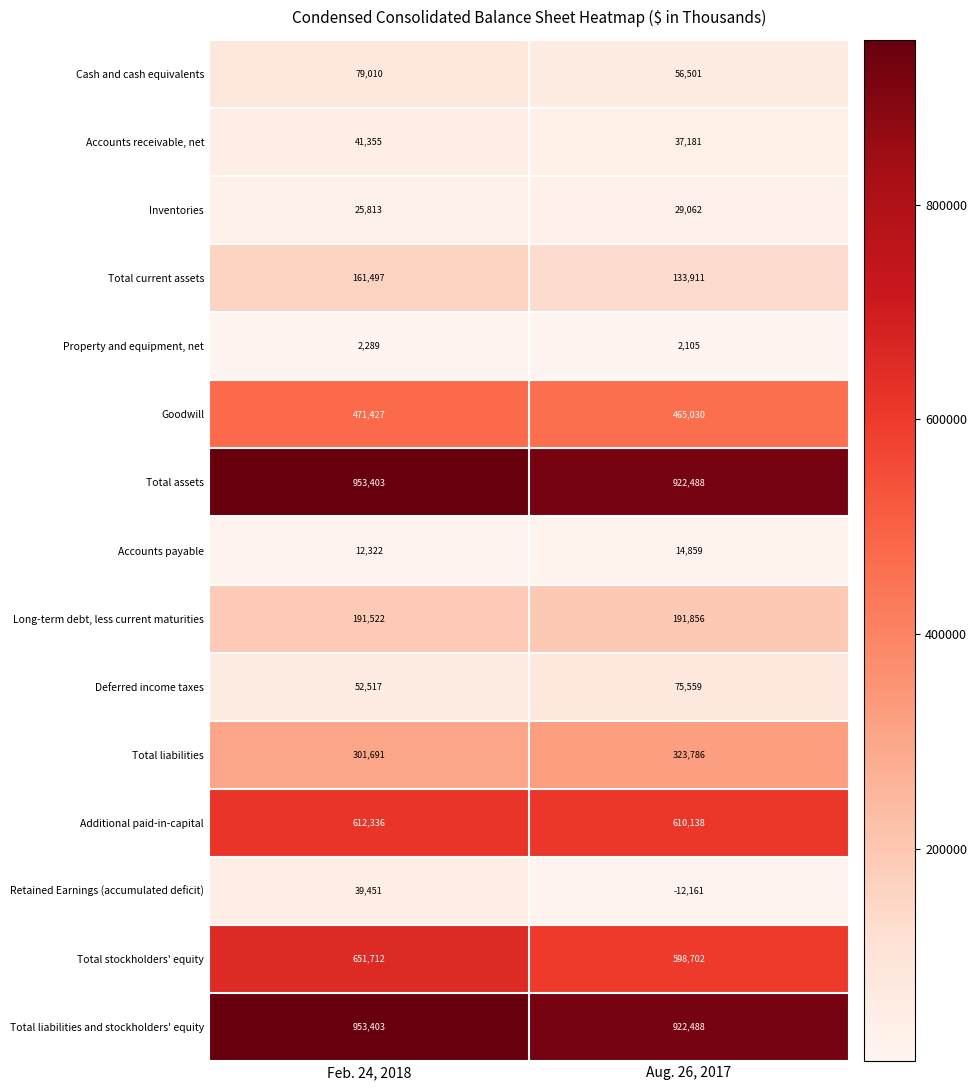

Reading left to right, what are all the values shown in this chart?

Cash and cash equivalents: Feb. 24, 2018=79010	Aug. 26, 2017=56501
Accounts receivable, net: Feb. 24, 2018=41355	Aug. 26, 2017=37181
Inventories: Feb. 24, 2018=25813	Aug. 26, 2017=29062
Total current assets: Feb. 24, 2018=161497	Aug. 26, 2017=133911
Property and equipment, net: Feb. 24, 2018=2289	Aug. 26, 2017=2105
Goodwill: Feb. 24, 2018=471427	Aug. 26, 2017=465030
Total assets: Feb. 24, 2018=953403	Aug. 26, 2017=922488
Accounts payable: Feb. 24, 2018=12322	Aug. 26, 2017=14859
Long-term debt, less current maturities: Feb. 24, 2018=191522	Aug. 26, 2017=191856
Deferred income taxes: Feb. 24, 2018=52517	Aug. 26, 2017=75559
Total liabilities: Feb. 24, 2018=301691	Aug. 26, 2017=323786
Additional paid-in-capital: Feb. 24, 2018=612336	Aug. 26, 2017=610138
Retained Earnings (accumulated deficit): Feb. 24, 2018=39451	Aug. 26, 2017=-12161
Total stockholders' equity: Feb. 24, 2018=651712	Aug. 26, 2017=598702
Total liabilities and stockholders' equity: Feb. 24, 2018=953403	Aug. 26, 2017=922488